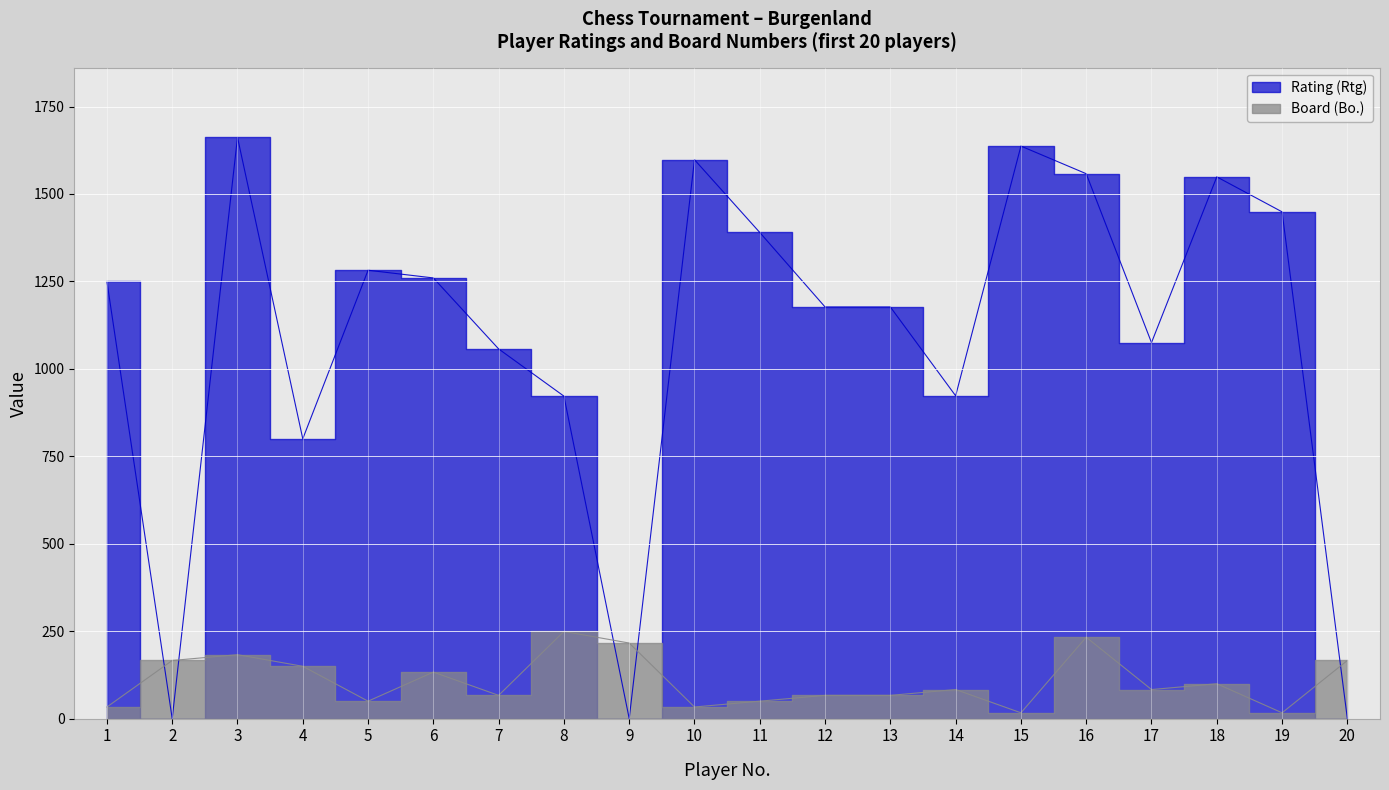

The value of Rating (Rtg) at 13 is 1177.0. True or false?

True